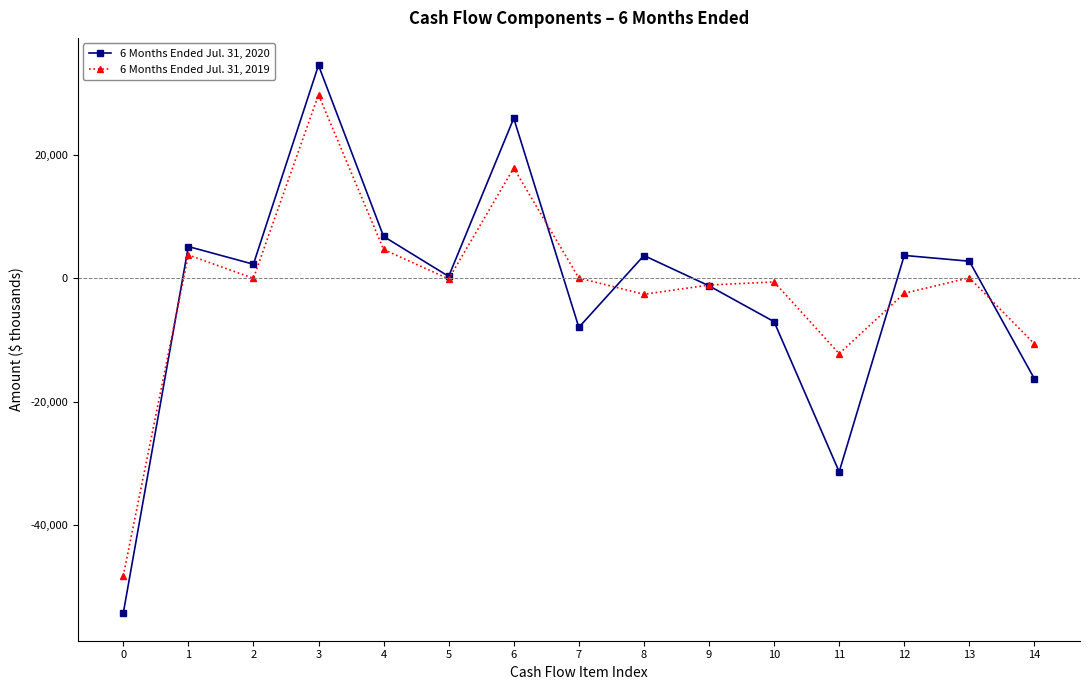

What is the difference between the 6 Months Ended Jul. 31, 2019 values at 9 and 13?

1172